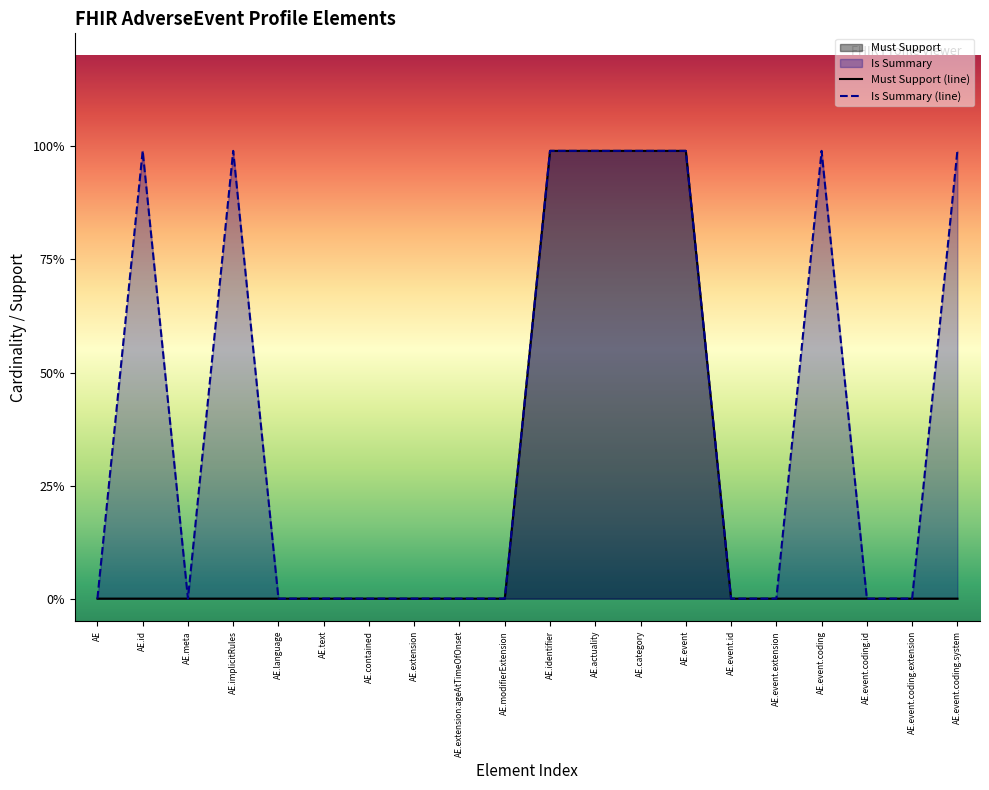

Reading left to right, list all the values displayed in this chart.

Must Support Count: 0.0	0.0	0.0	0.0	0.0	0.0	0.0	0.0	0.0	0.0	1.0	1.0	1.0	1.0	0.0	0.0	0.0	0.0	0.0	0.0
Is Summary Count: 0.0	1.0	0.0	1.0	0.0	0.0	0.0	0.0	0.0	0.0	1.0	1.0	1.0	1.0	0.0	0.0	1.0	0.0	0.0	1.0